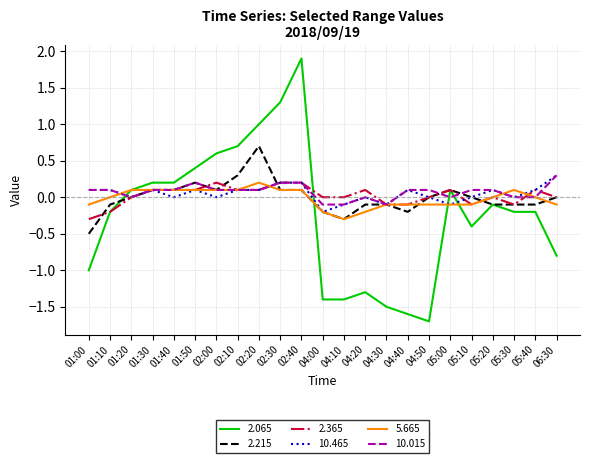

After their last crossing, which series has the higher values: 2.065 or 10.465?

10.465